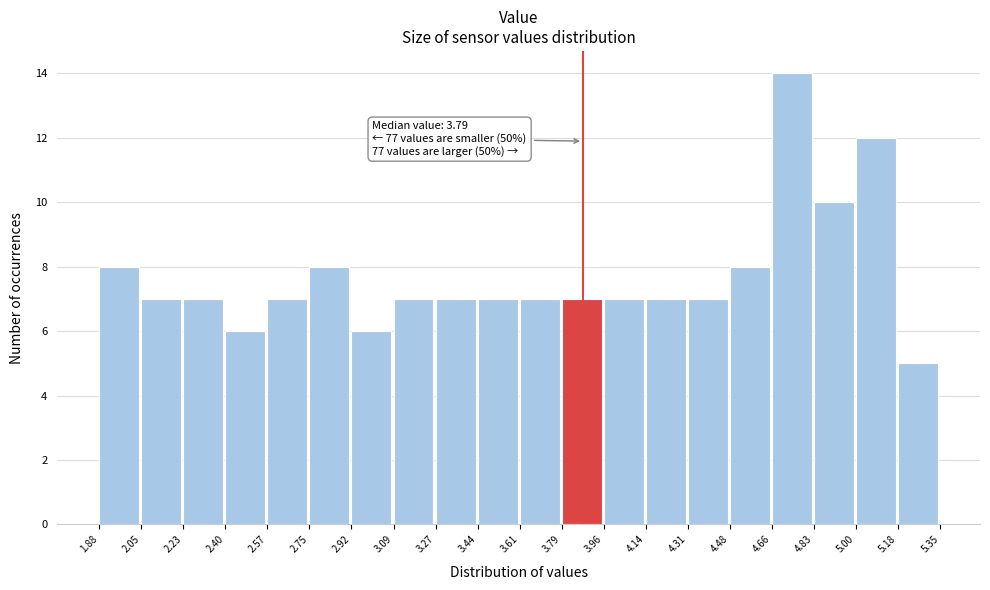

Which range on the x-axis has the tallest bar?

4.66 to 4.83